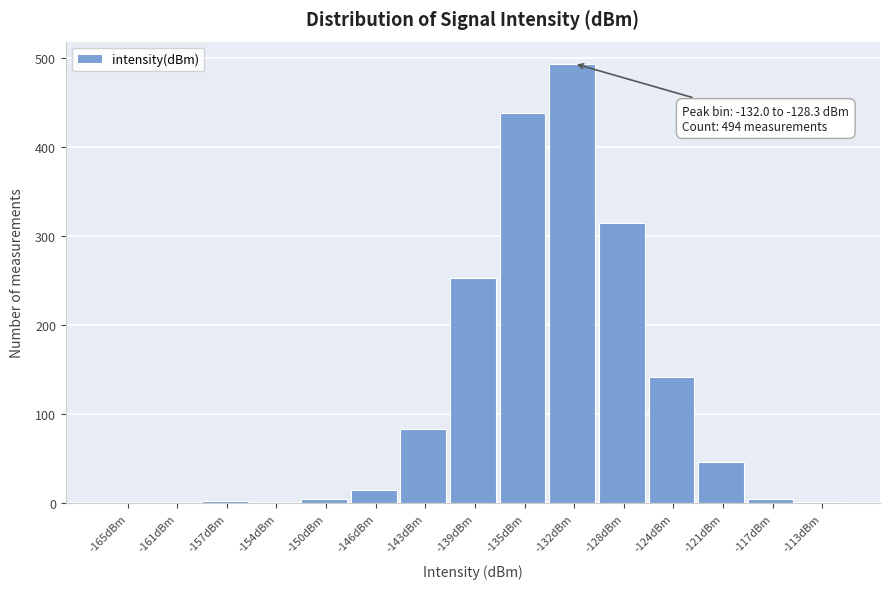

Approximately how many times larger is the value at -124dBm compared to -132dBm?

0.3